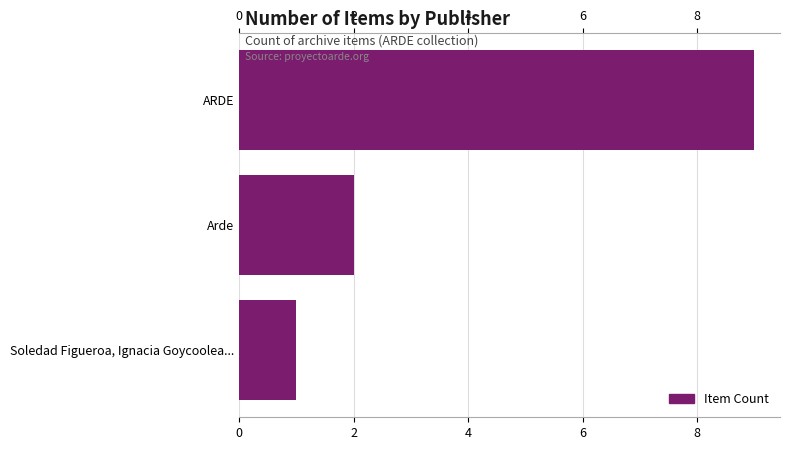

What is the value of the 3rd bar from the left?

1